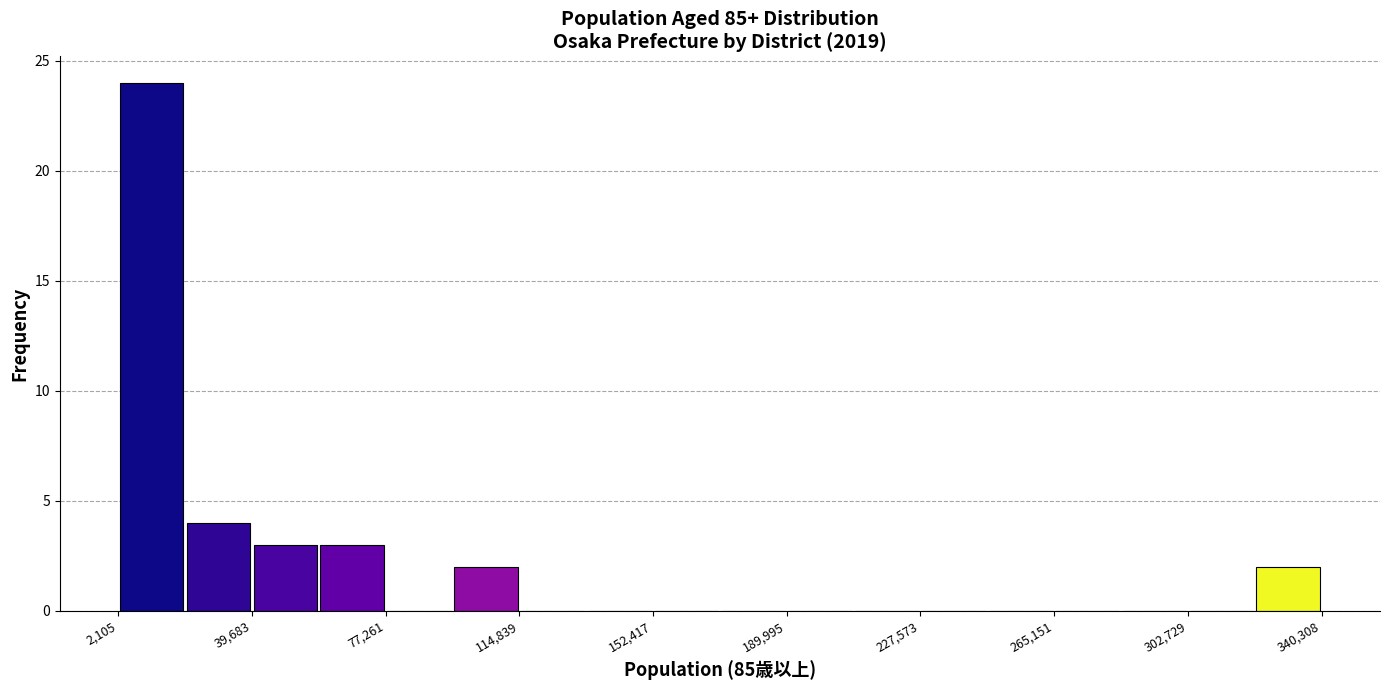

Around what value on the x-axis is the tallest bar? Give the approximate position of its centre, as read against the axis.

10000